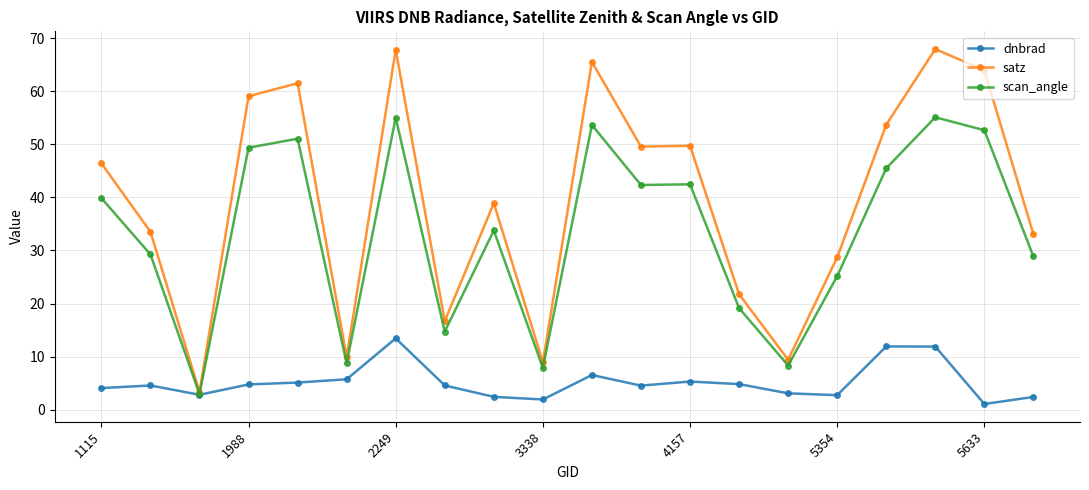

What is the minimum value for scan_angle?

3.0